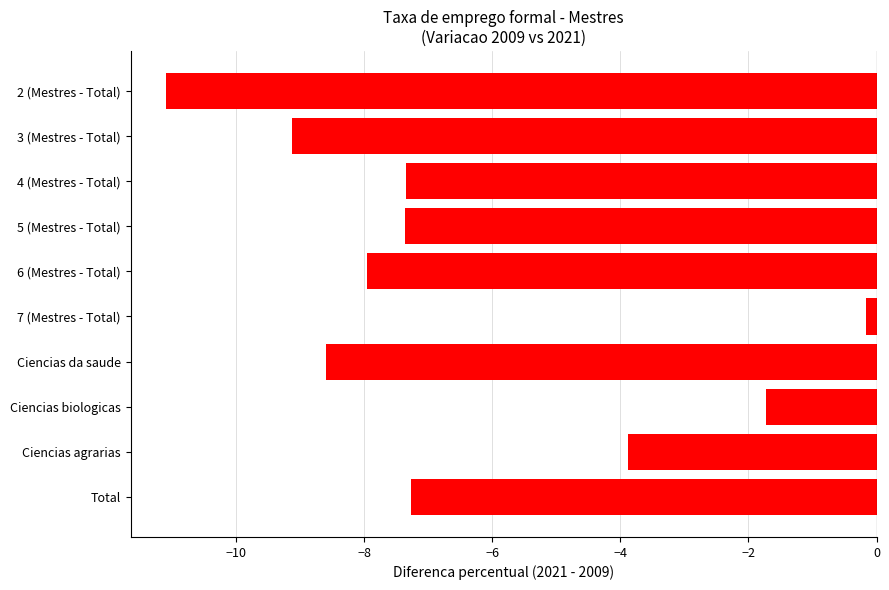

What is the average value?

-6.4